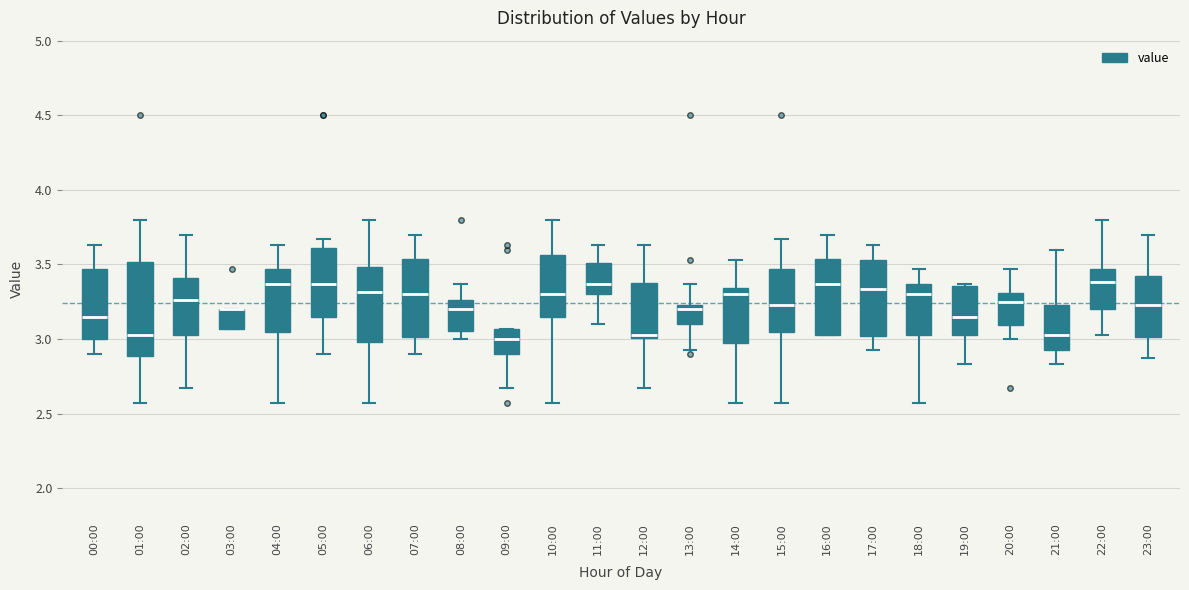

Which box is the tallest, from its lower edge to its upper edge?

01:00